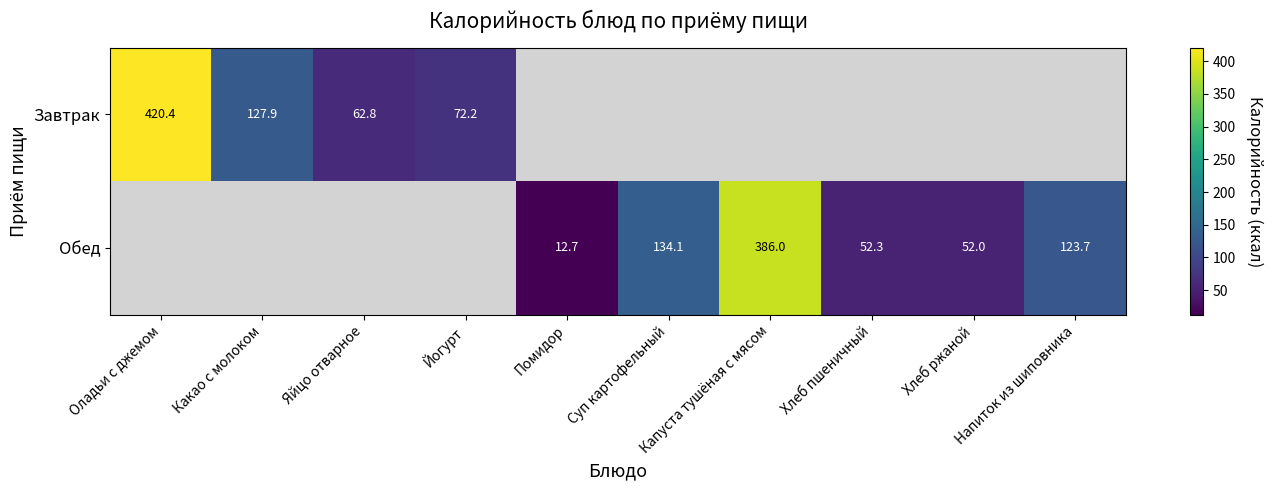

True or false: Завтрак has a value of 609.0 at Оладьи с джемом.

False